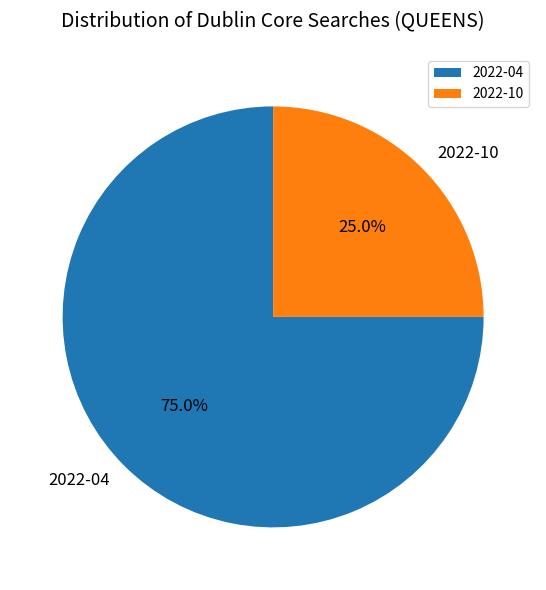

Count the number of slices in the pie.

2